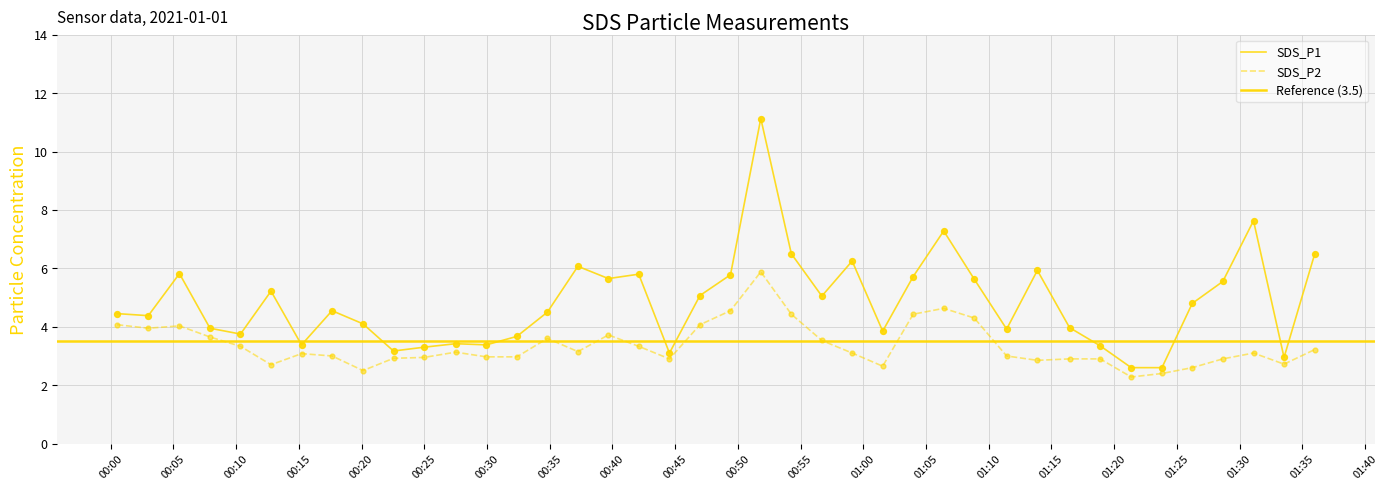

Which series reaches the minimum Y coordinate?

SDS_P2